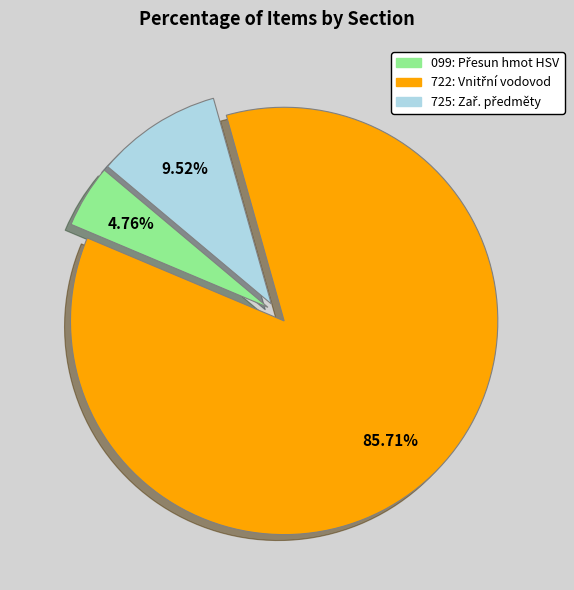

Is there a majority slice in this chart?

Yes